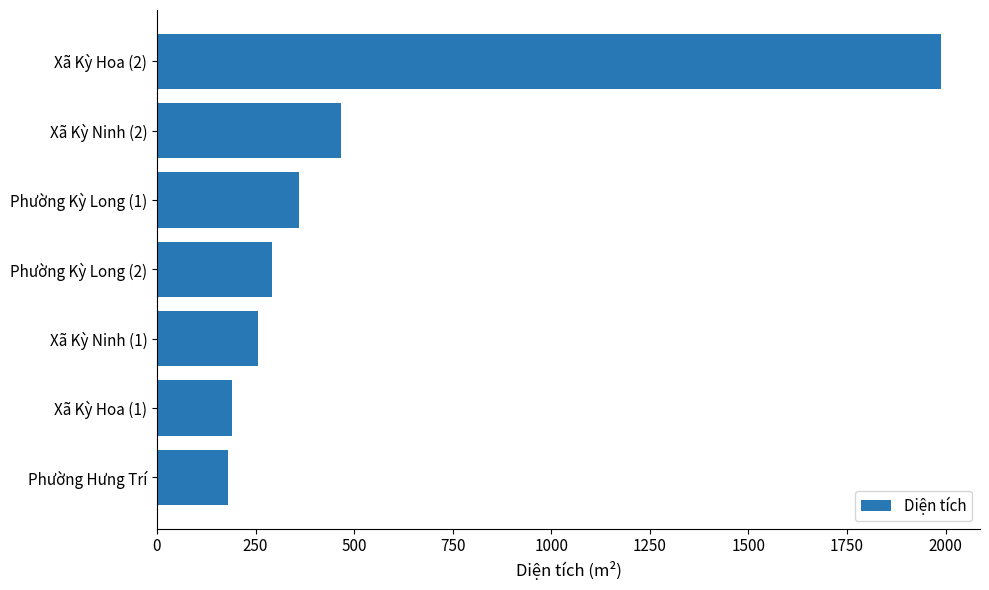

The value at Xã Kỳ Hoa (1) is 190.0. True or false?

True